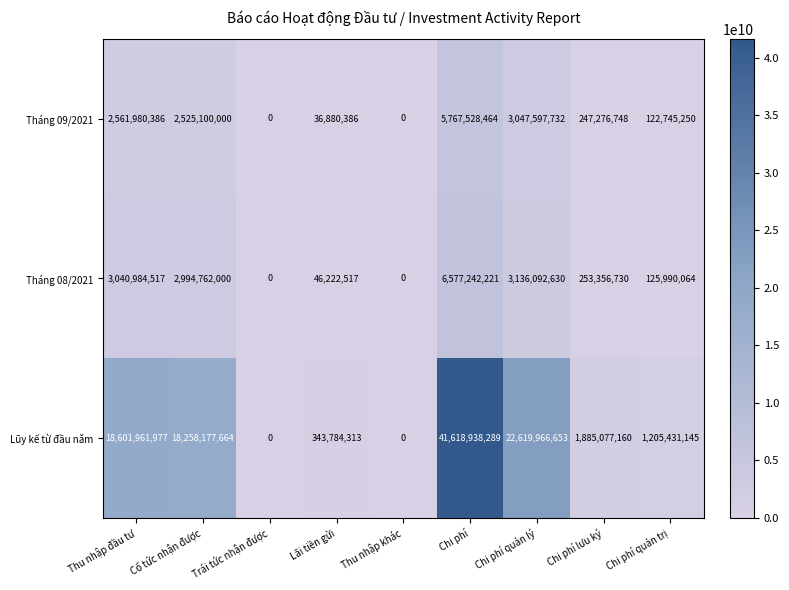

Which series has the largest range (max minus min)?

Lũy kế từ đầu năm